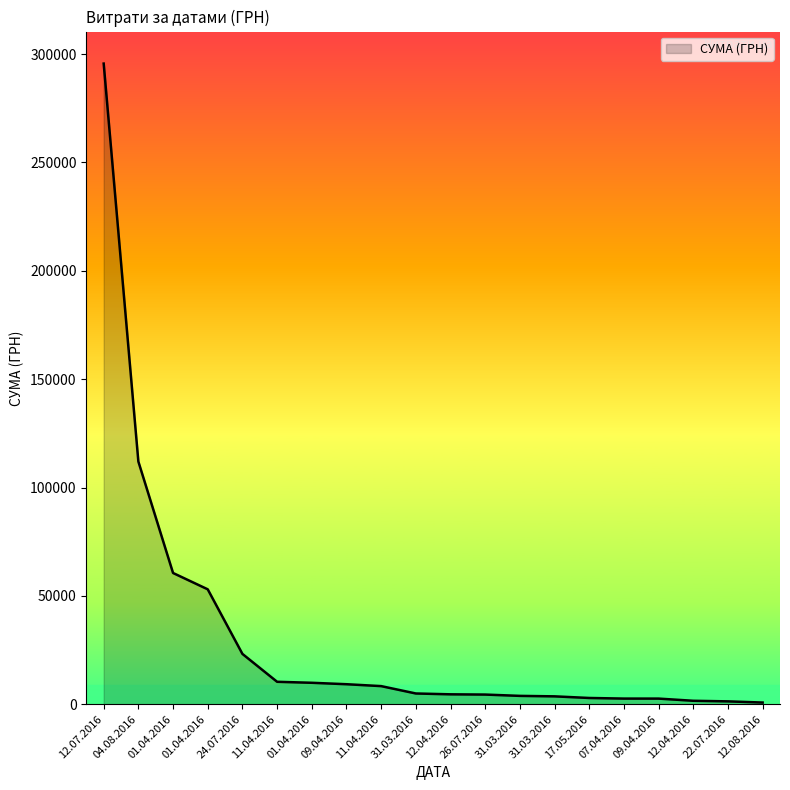

Reading left to right, list all the values displayed in this chart.

295638.6	111990.4	60564.6	53028.9	23228.0	10355.9	9898.4	9235.2	8360.4	4960.2	4573.8	4460.0	3855.6	3635.4	2886.0	2607.0	2600.0	1592.4	1321.3	775.0